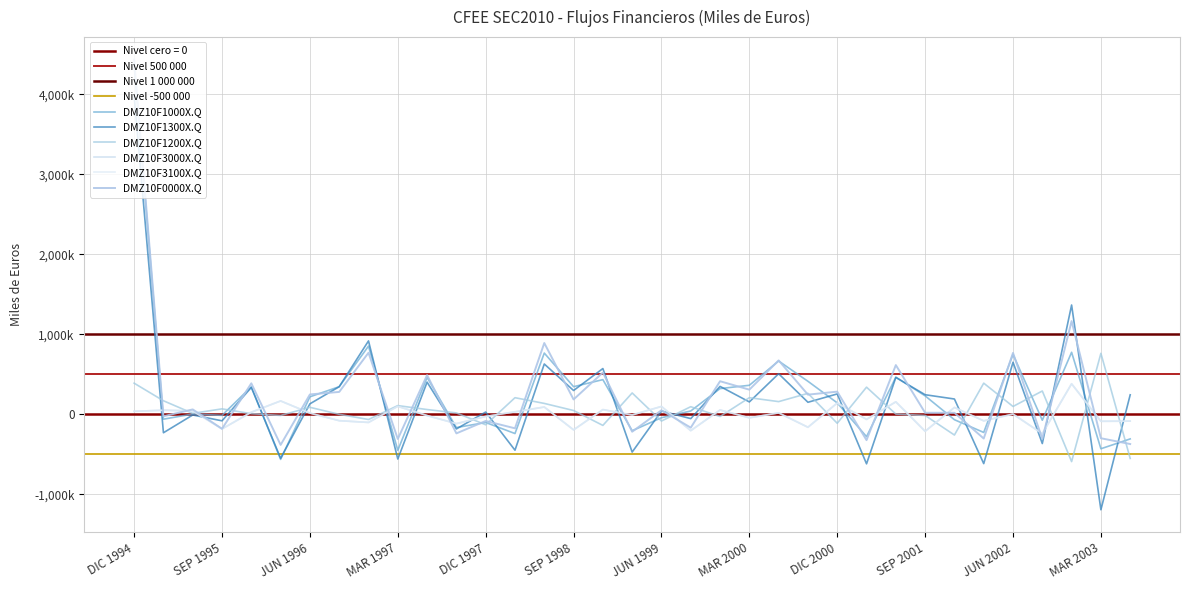

The value of DMZ10F0000X.Q at DIC 2002 is 1165006. True or false?

True